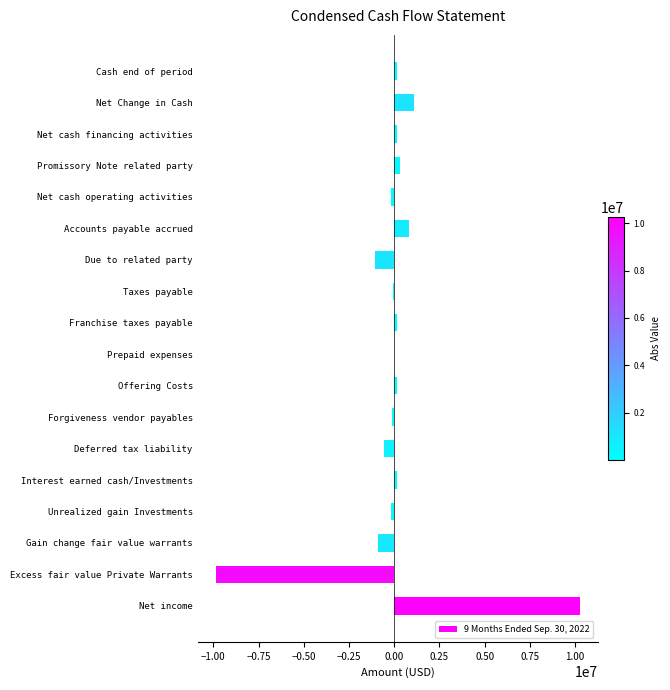

The value at Net income is 16621806. True or false?

False